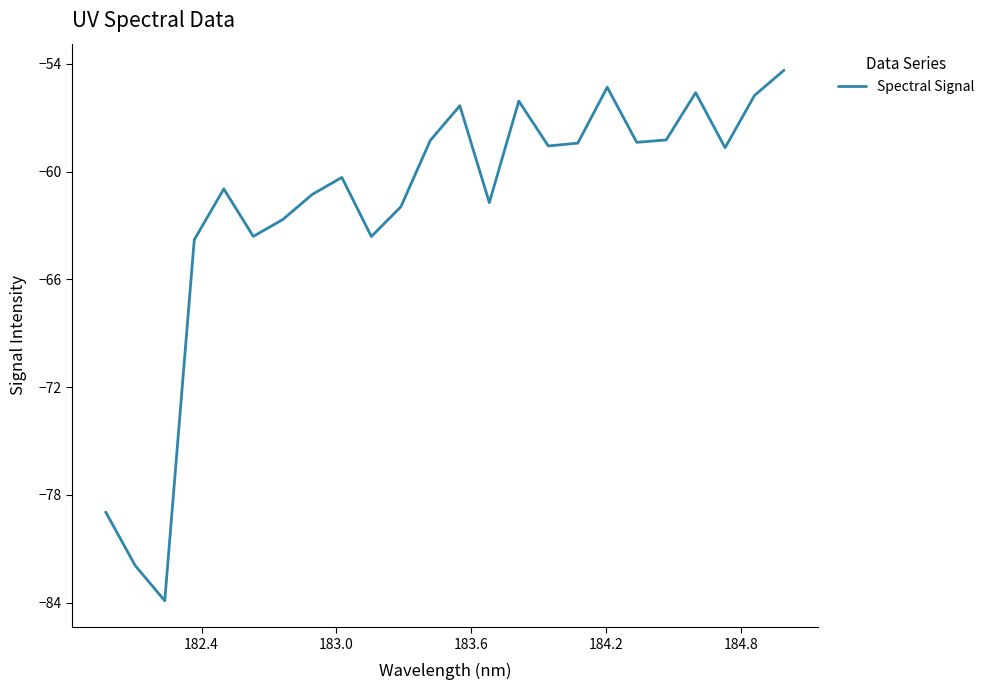

What is the greatest value displayed?

-54.3